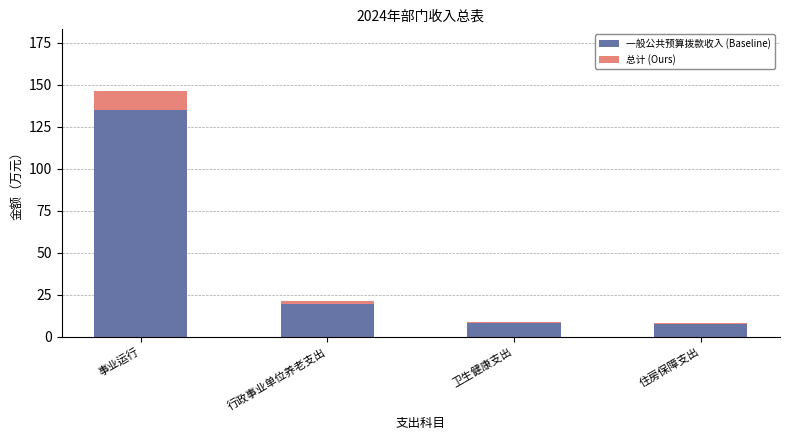

What is the maximum value for 一般公共预算拨款收入 (Baseline)?

134.6